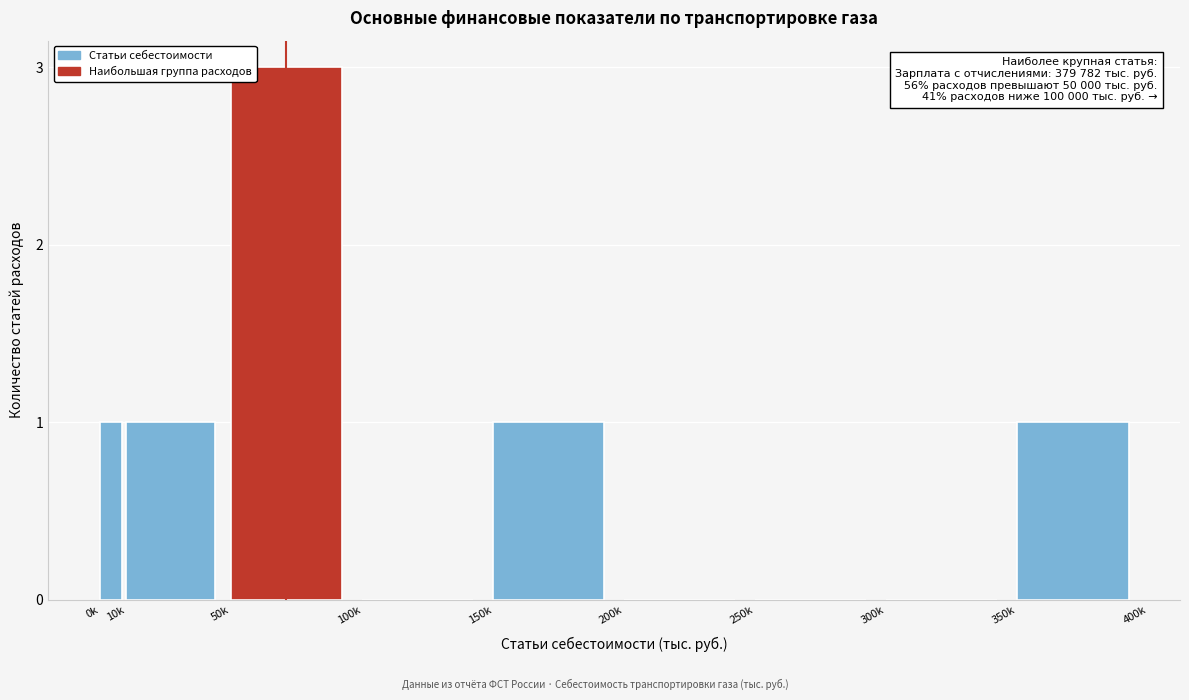

Reading right to left, list all the values displayed in this chart.

350k=1	300k=0	250k=0	200k=0	150k=1	100k=0	50k=3	10k=1	0k=1